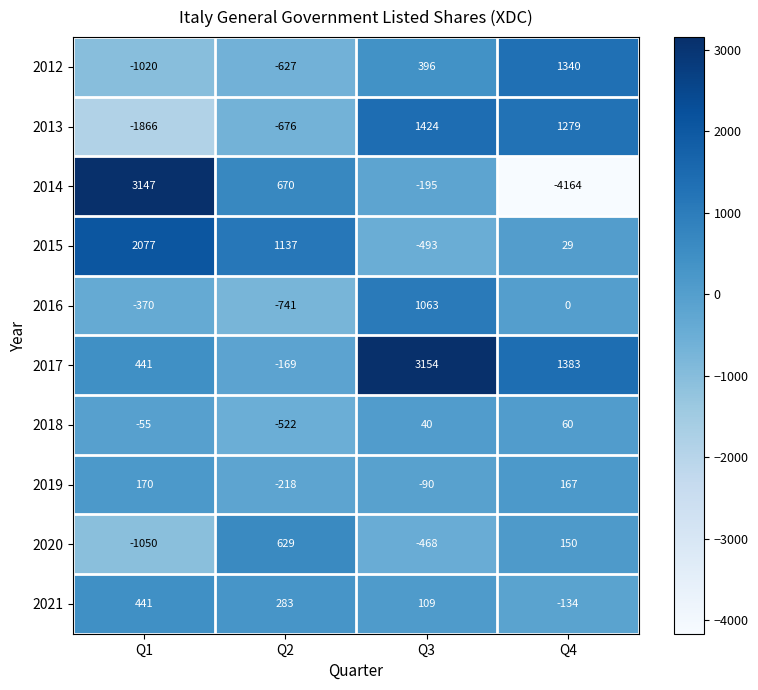

Where is 2019 nearest to the value -24?

Q3